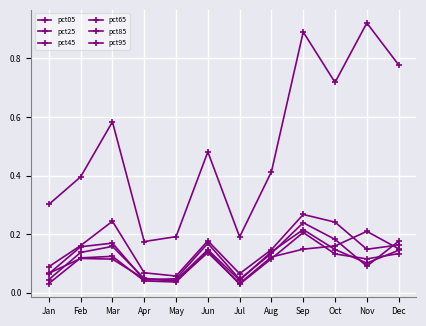

Does the chart have visible grid lines?

Yes